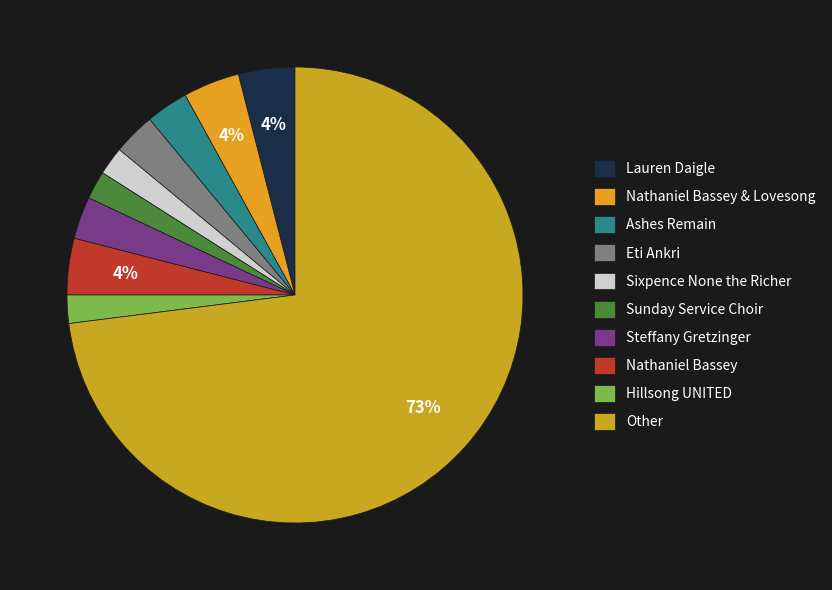

How many segments does this pie chart have?

10